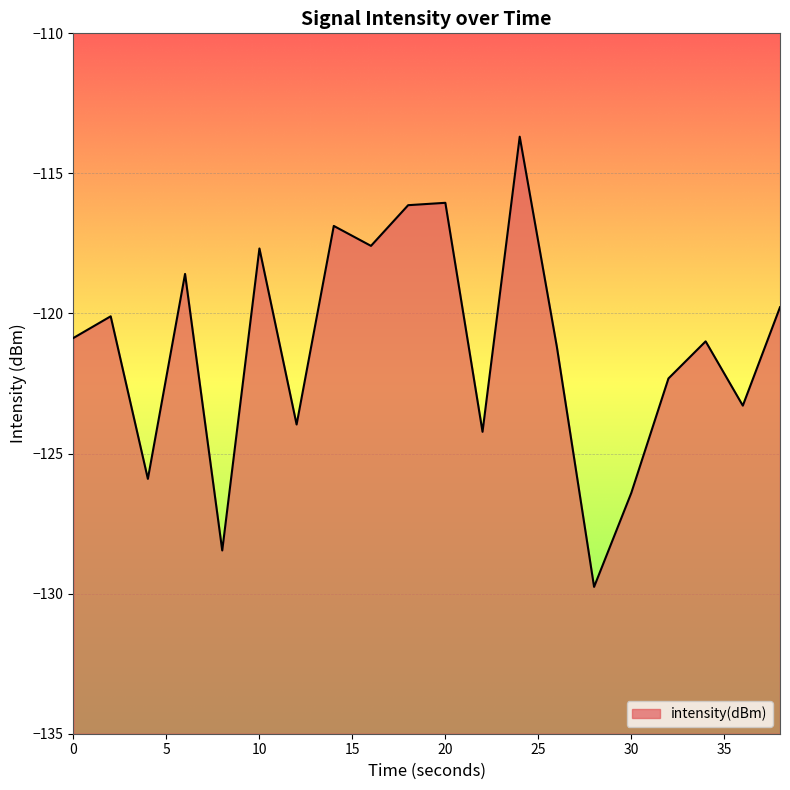

How many data points does each series have?

20